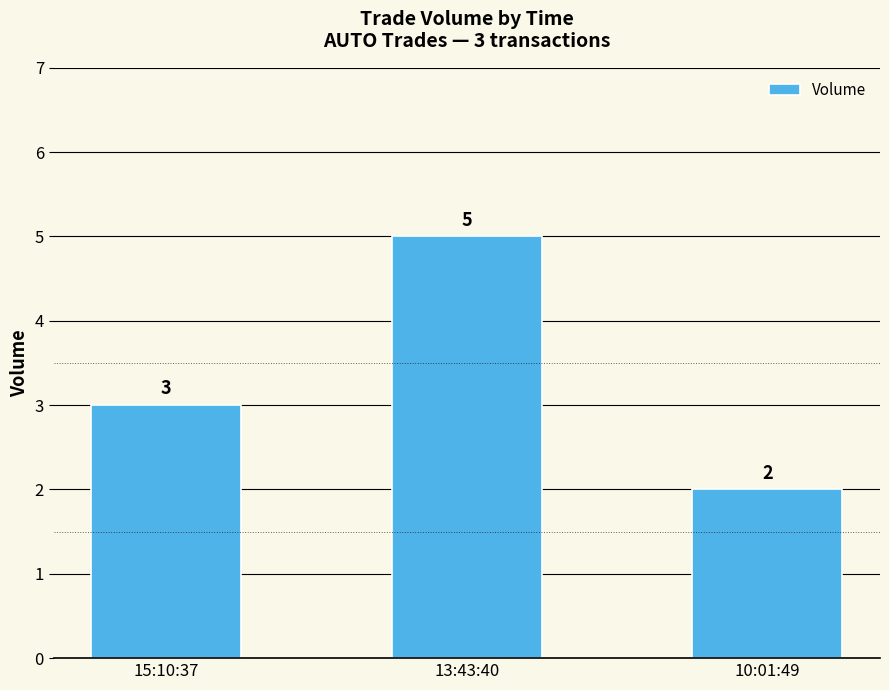

What is the difference between the values at 13:43:40 and 10:01:49?

3